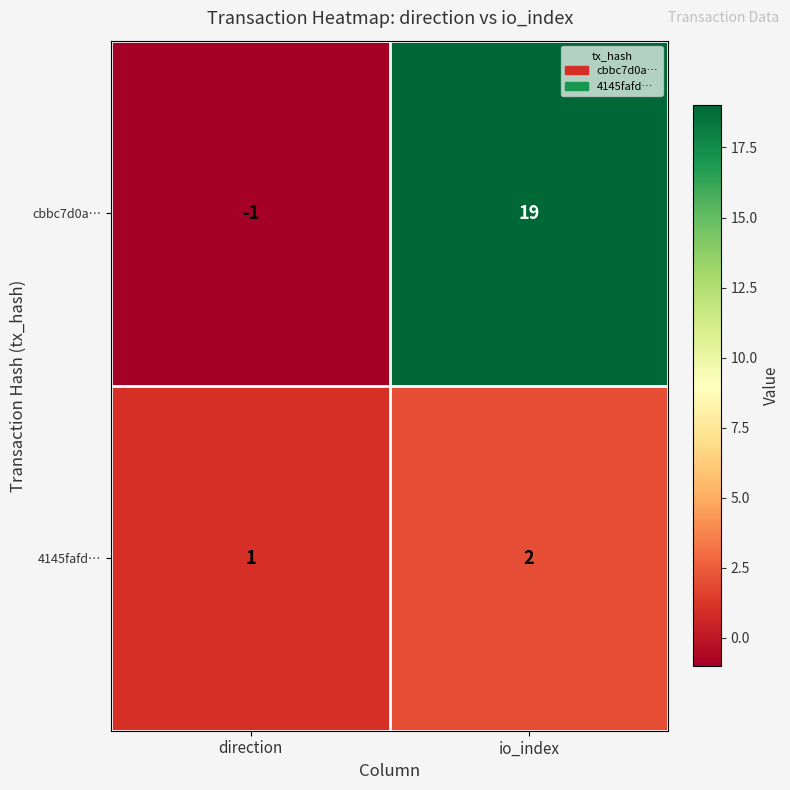

Which category has the highest value across all series?

io_index